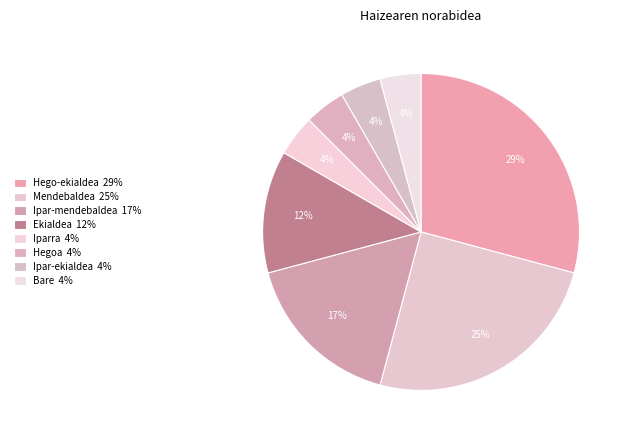

True or false: Ipar-mendebaldea accounts for 9% of the total.

False